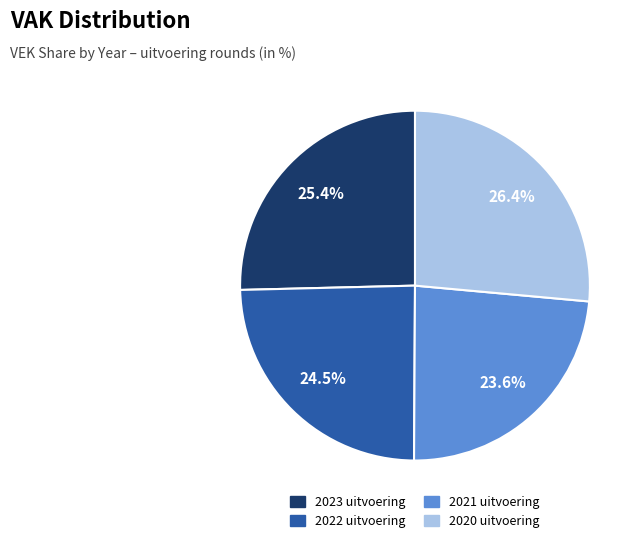

How much of the chart is everything except 2023 uitvoering?

74.6%